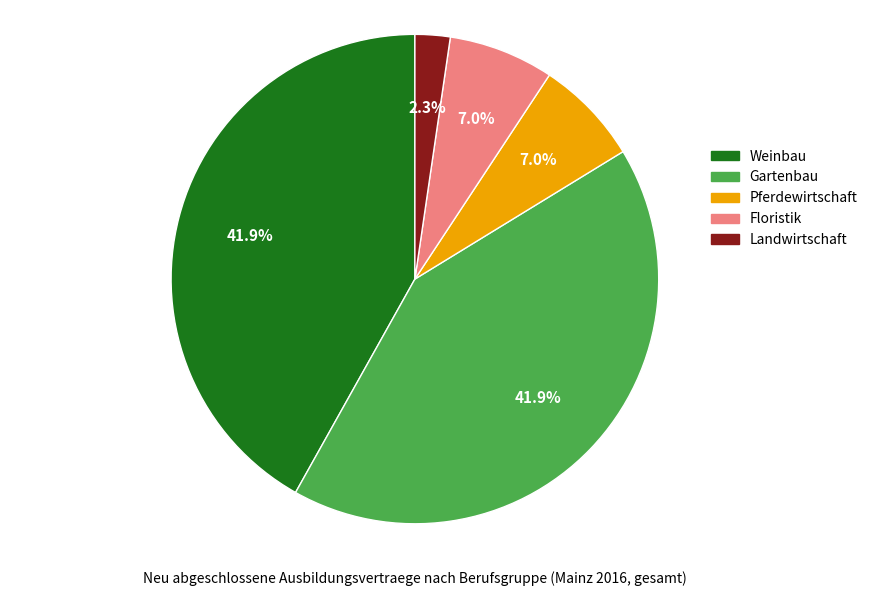

How many slices are in this pie chart?

5